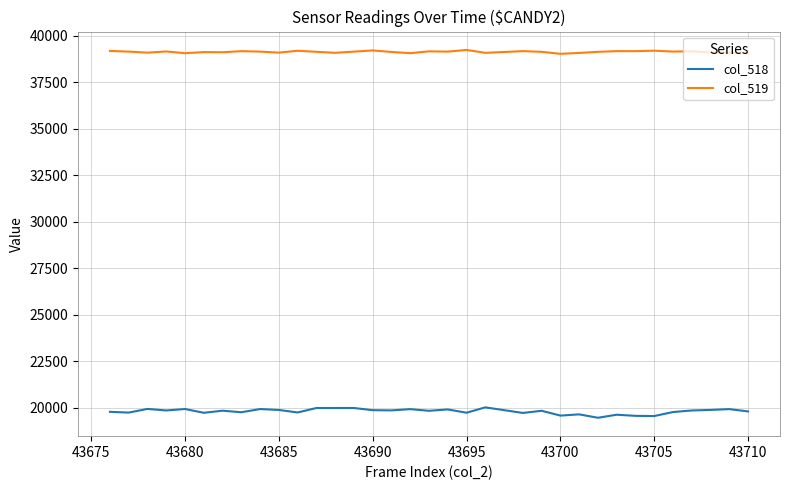

What is the greatest value displayed?

39240